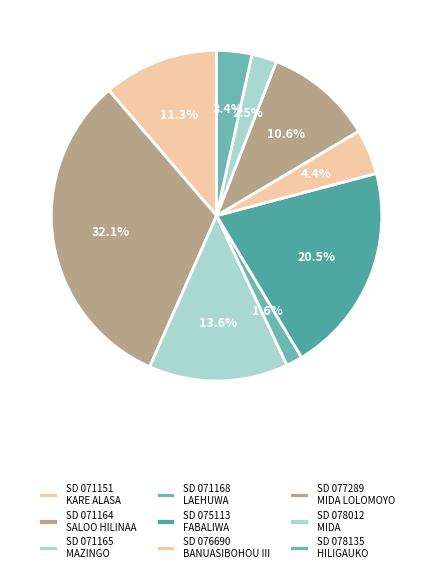

Count the number of slices in the pie.

9